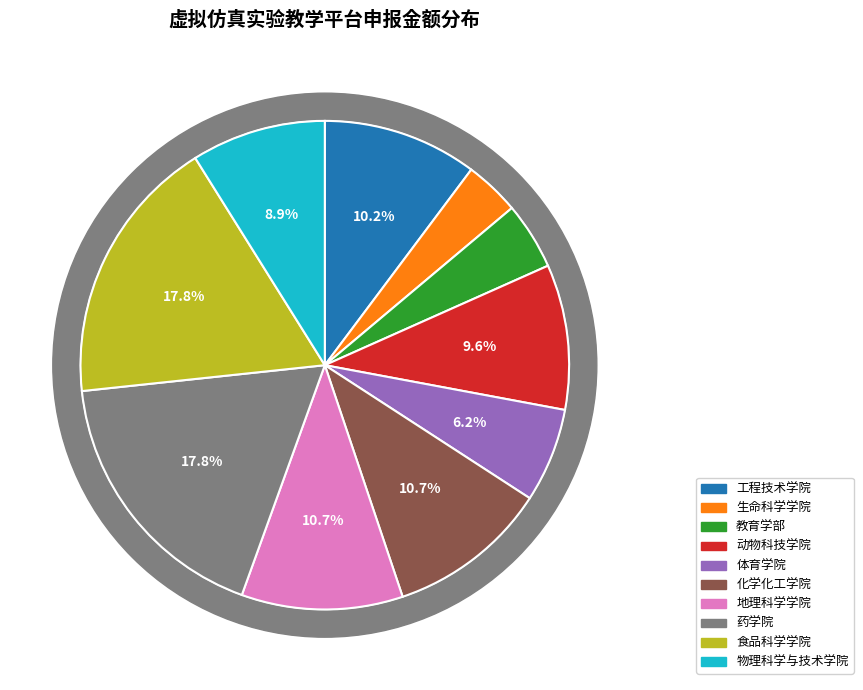

Is there a majority slice in this chart?

No